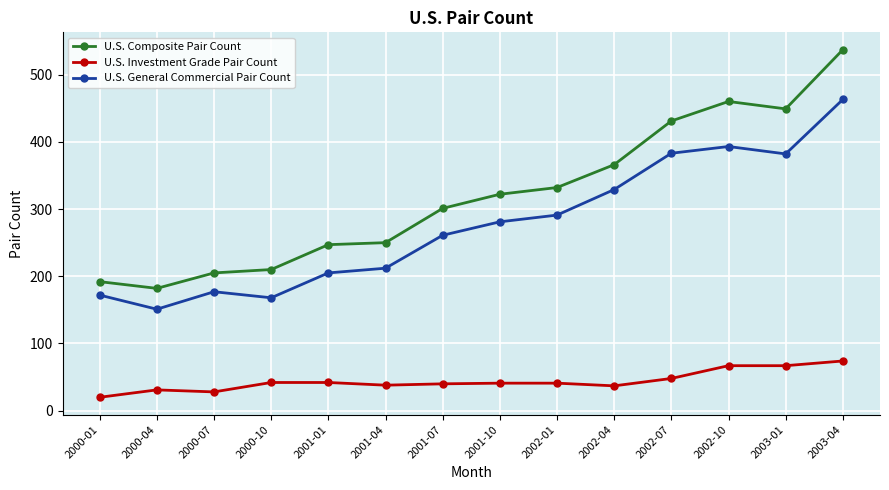

What is the value of the U.S. General Commercial Pair Count point at the 10th from the left?

329